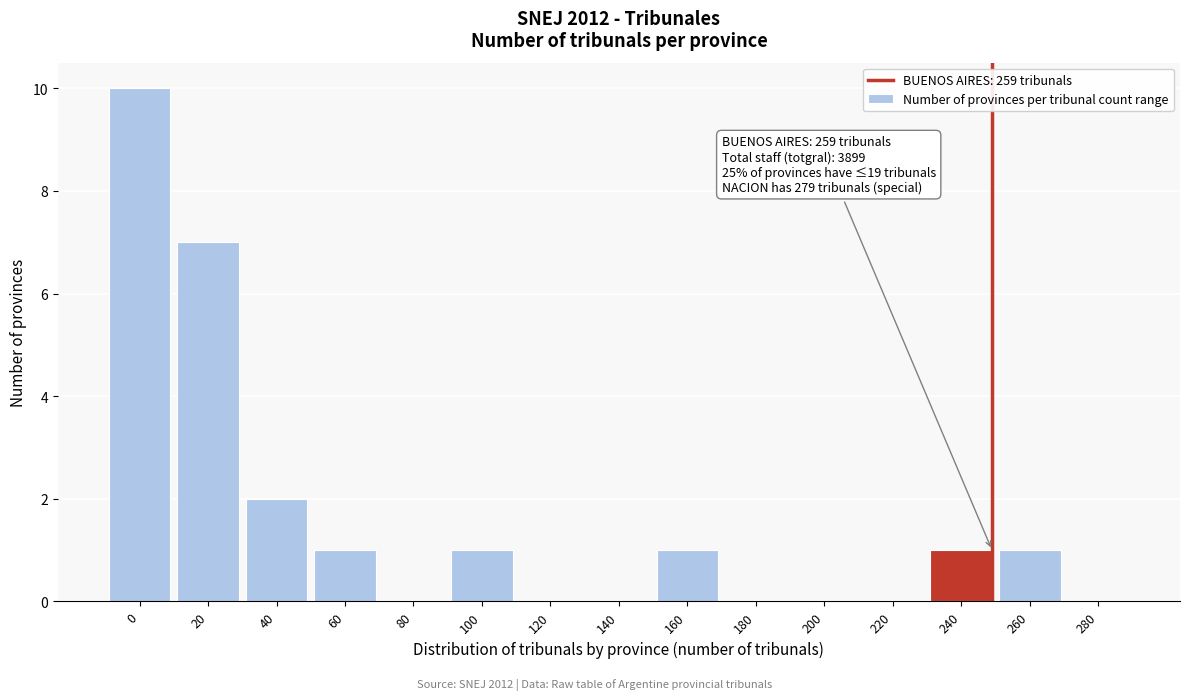

Reading left to right, extract all data points from this chart.

0=10	20=7	40=2	60=1	80=0	100=1	120=0	140=0	160=1	180=0	200=0	220=0	240=1	260=1	280=0